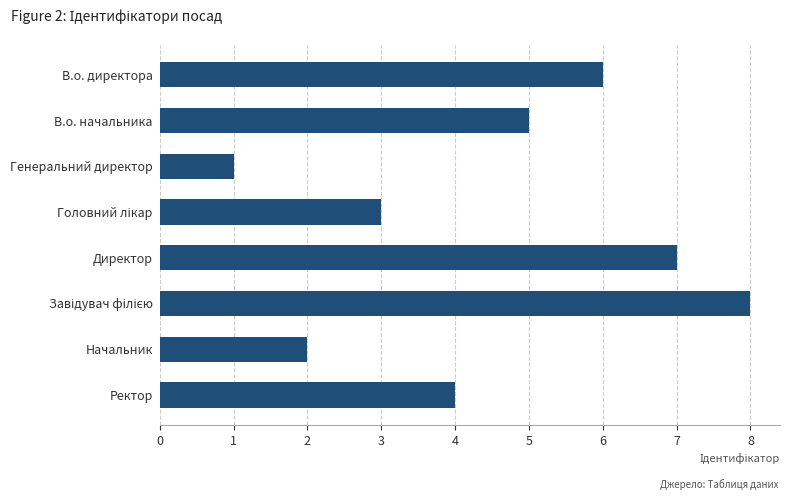

Reading top to bottom, list all the values displayed in this chart.

6	5	1	3	7	8	2	4